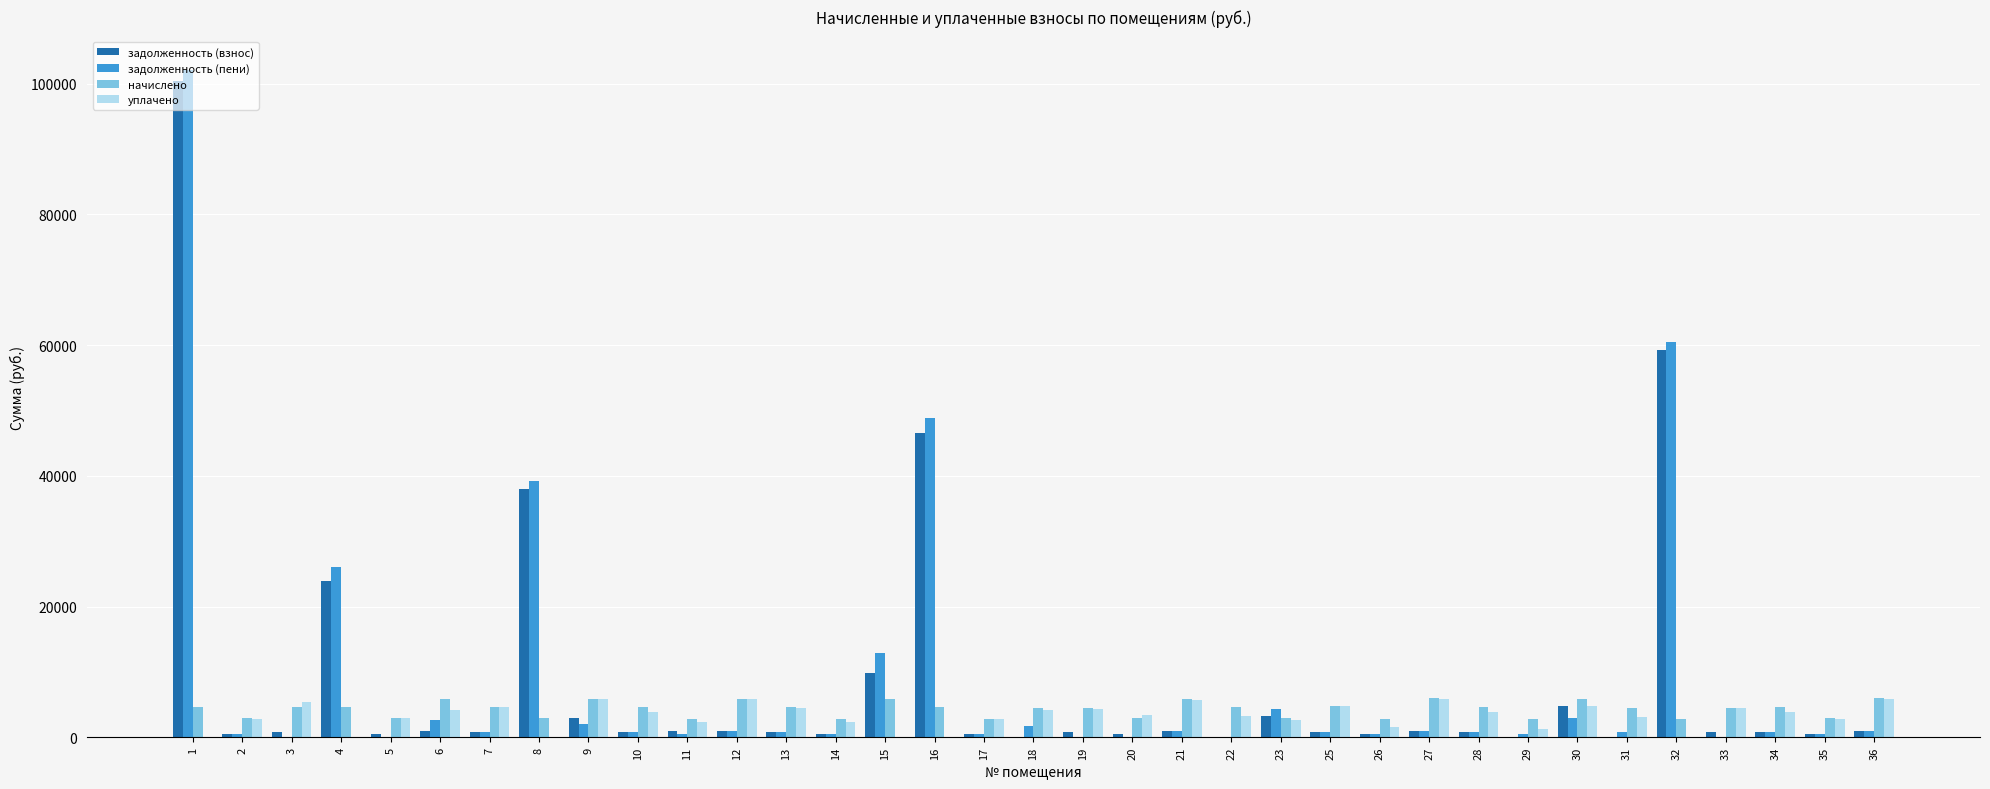

The начислено series shows 4580.3 at 13. True or false?

True